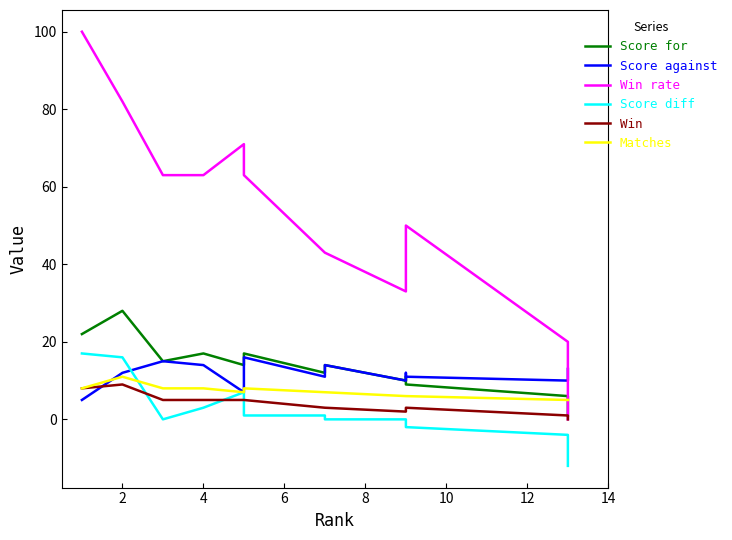

Is it true that Score against equals 14 at 6?

True